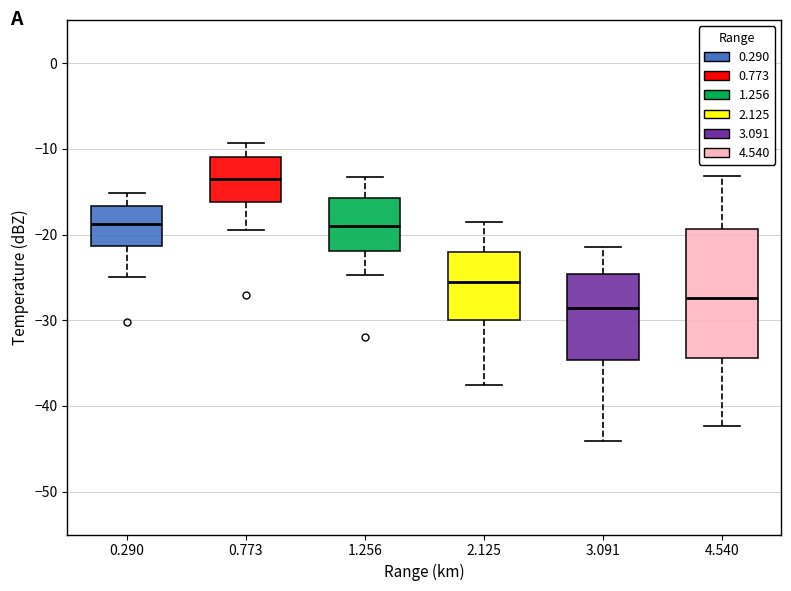

Which box is the tallest, from its lower edge to its upper edge?

4.540